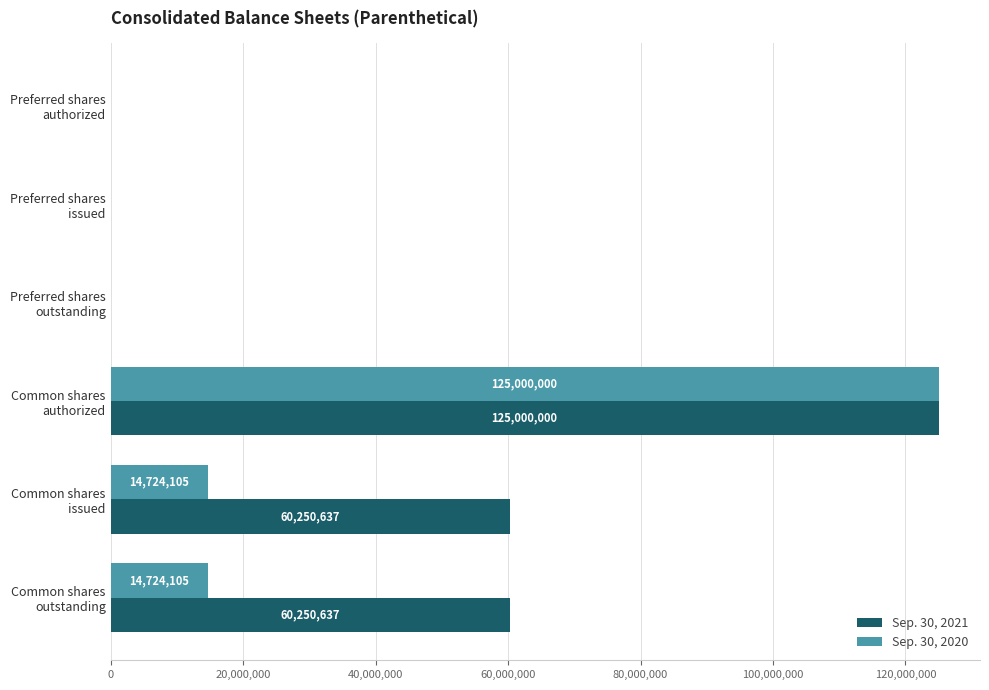

Which series has the largest total across all categories?

Sep. 30, 2021